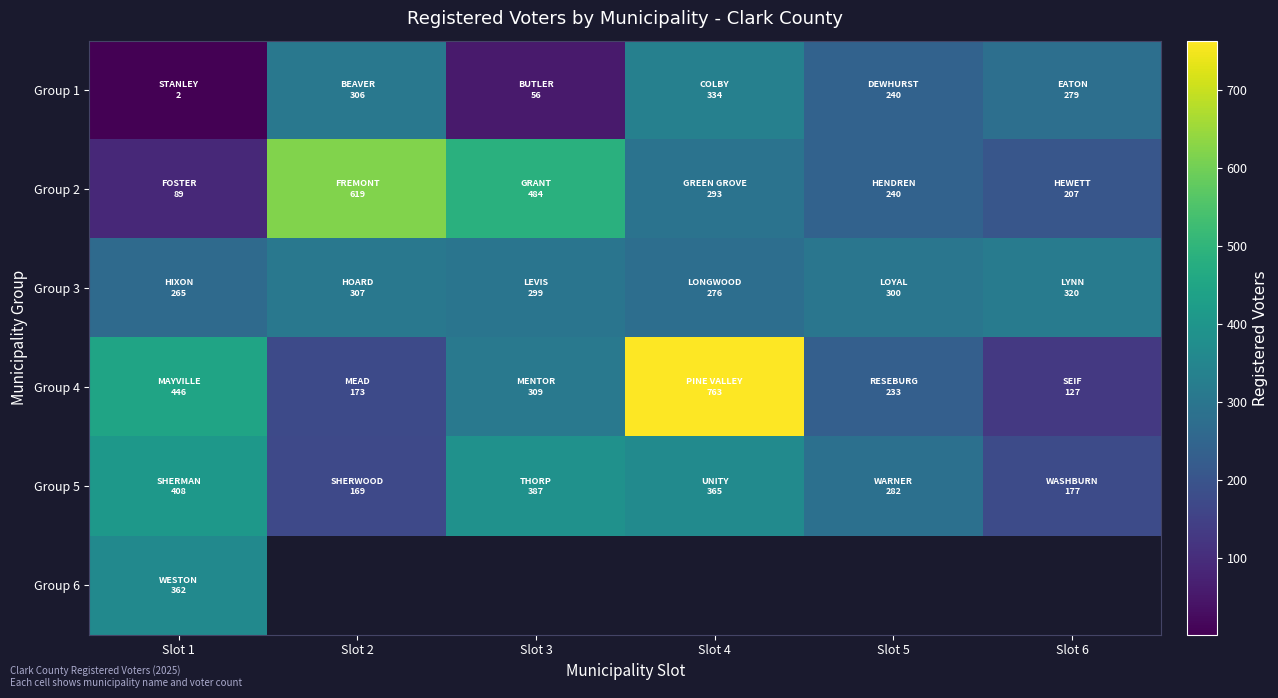

Which series has the widest spread of values?

Group 4